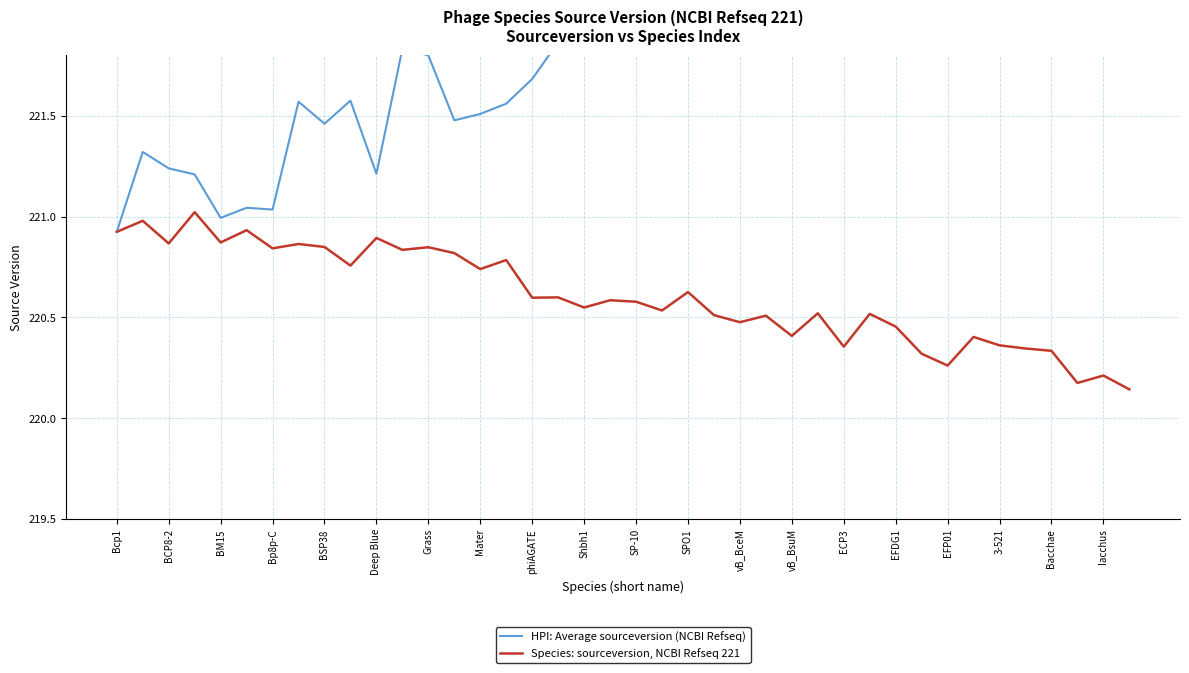

What is the difference between the maximum and minimum values in the HPI: Average sourceversion (NCBI Refseq) series?

2.1